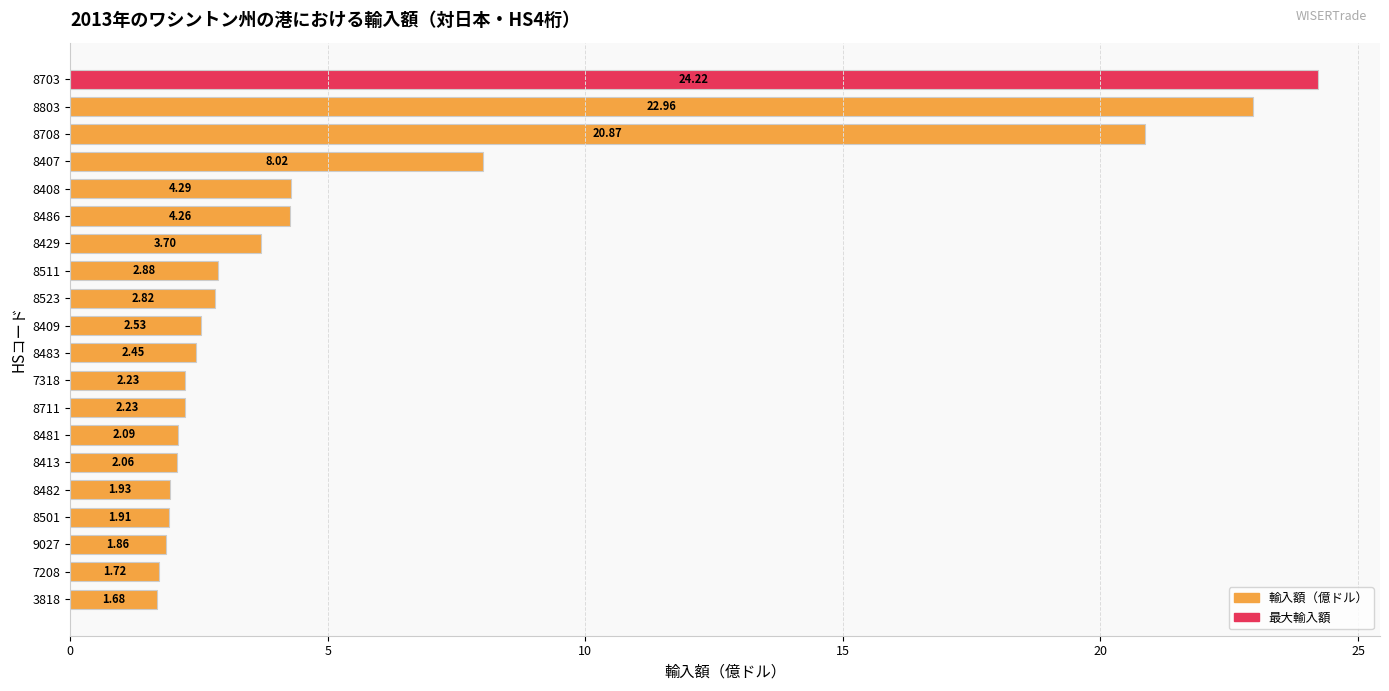

What is the greatest value displayed?

24.2